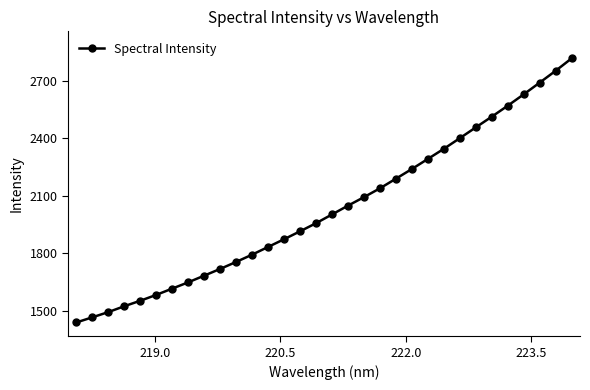

What is the difference between the maximum and minimum values?

1376.1